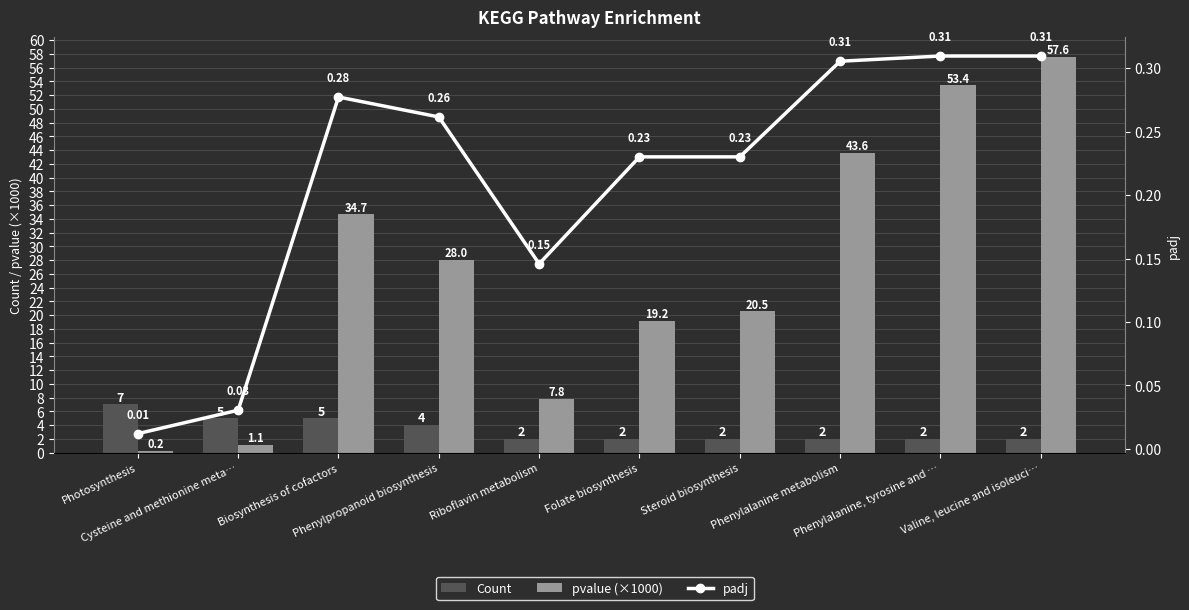

How many values in the pvalue (×1000) series exceed 28?

5